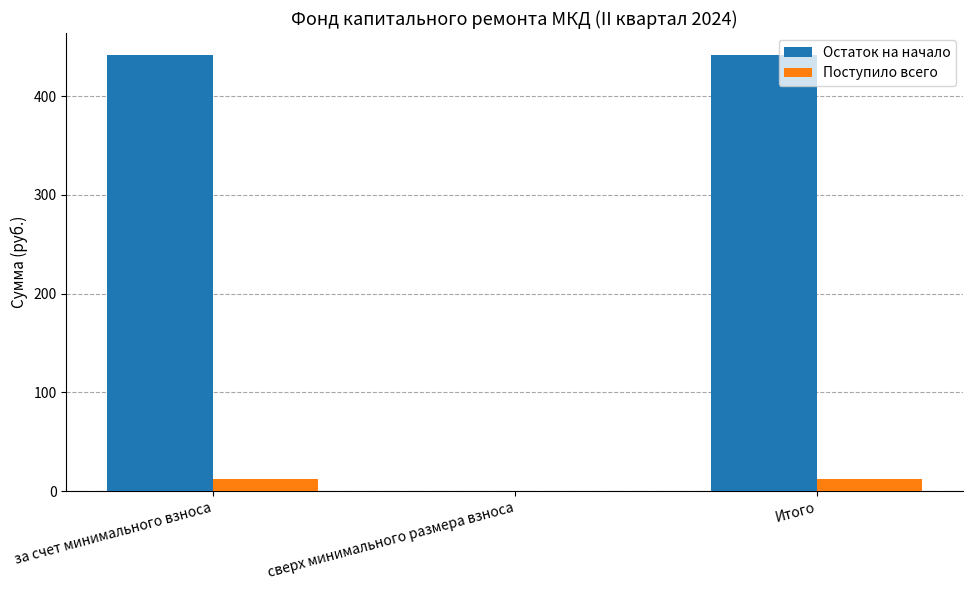

What is the total value across all series at за счет минимального взноса?

454.6